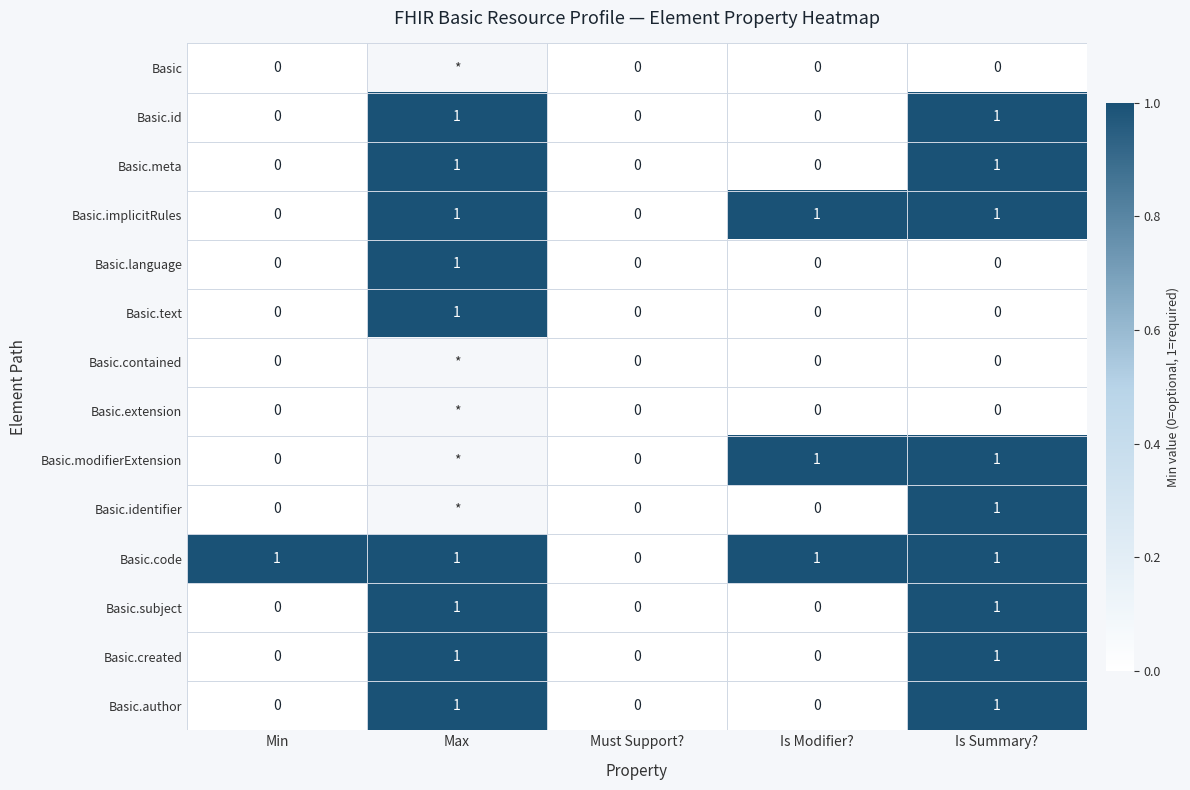

What is the total value across all series at Is Summary??

9